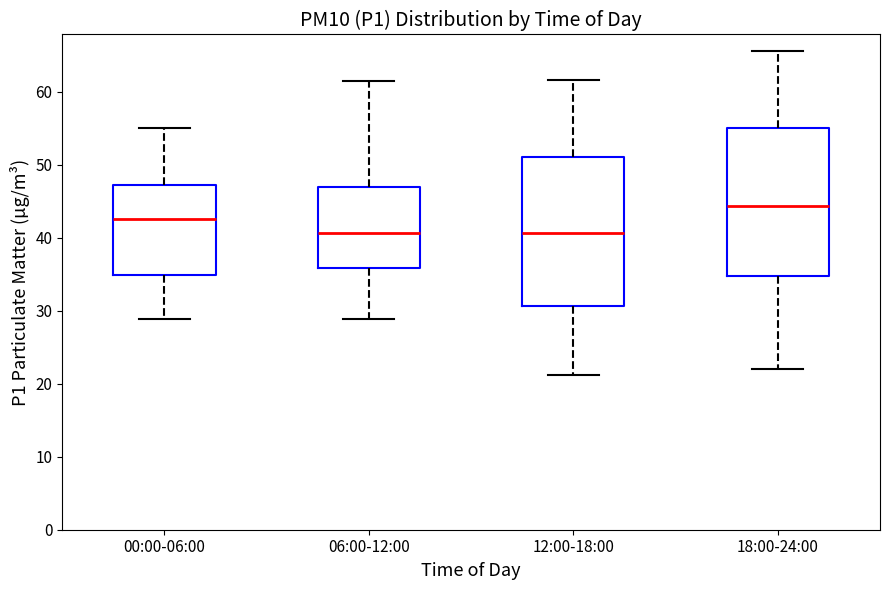

Reading left to right, transcribe this box plot: for each box, give where its median line is, the range the box spans, and where its two whiskers end, as read against the y-axis. The values are not printed on the chart, so give them approximately, as read against the axis.

00:00-06:00: median 43, box 35 to 47, whiskers 29 to 55
06:00-12:00: median 41, box 36 to 47, whiskers 29 to 61
12:00-18:00: median 41, box 31 to 51, whiskers 21 to 62
18:00-24:00: median 44, box 35 to 55, whiskers 22 to 66